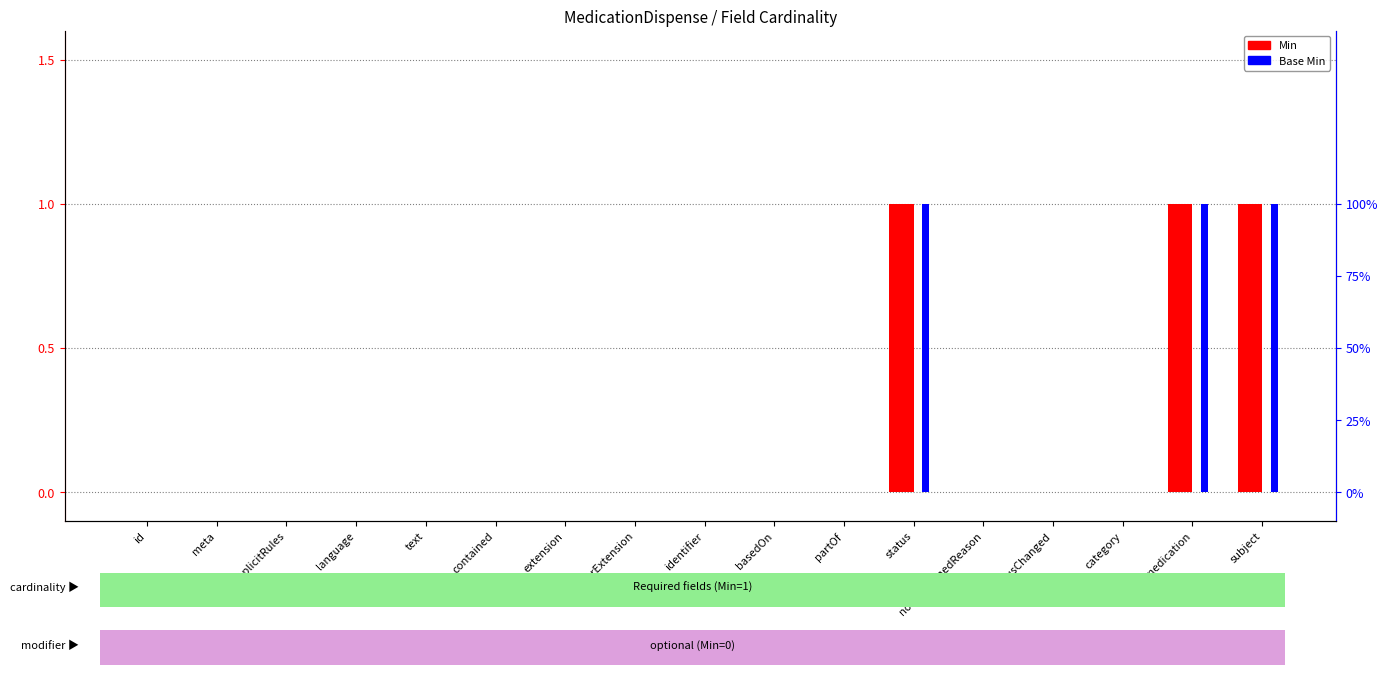

What is the difference between the second highest and minimum values in the Min series?

1